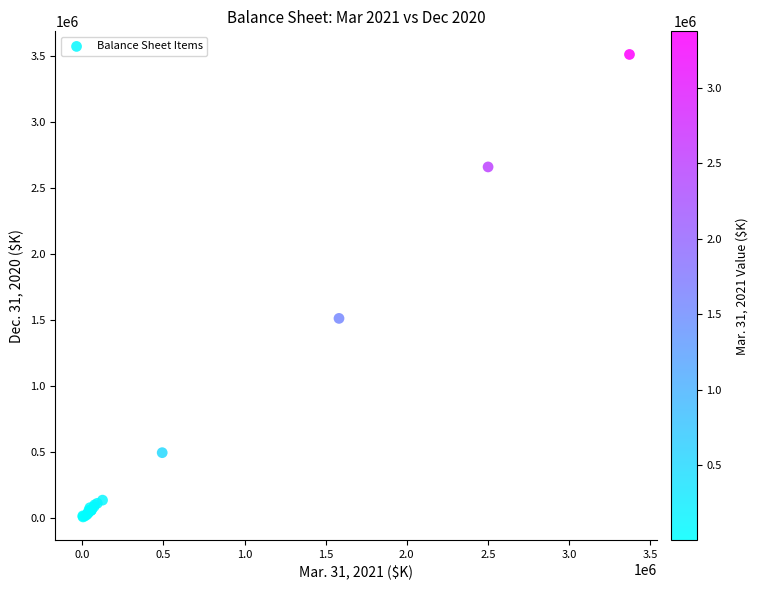

What Y value in the scatter plot is closest to 1760041?

1511970